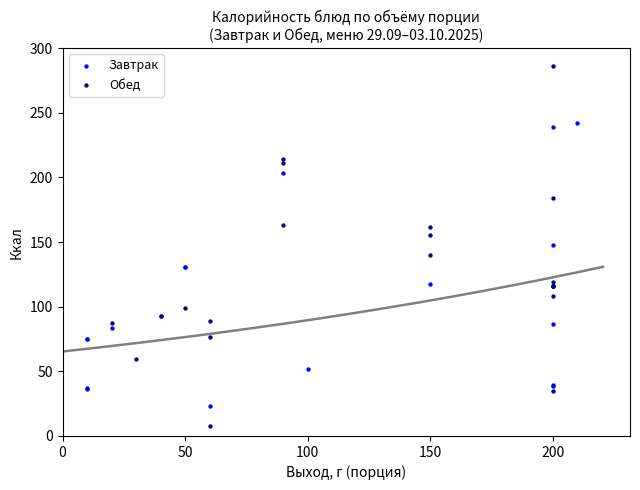

Which series contains the highest Y value?

Обед